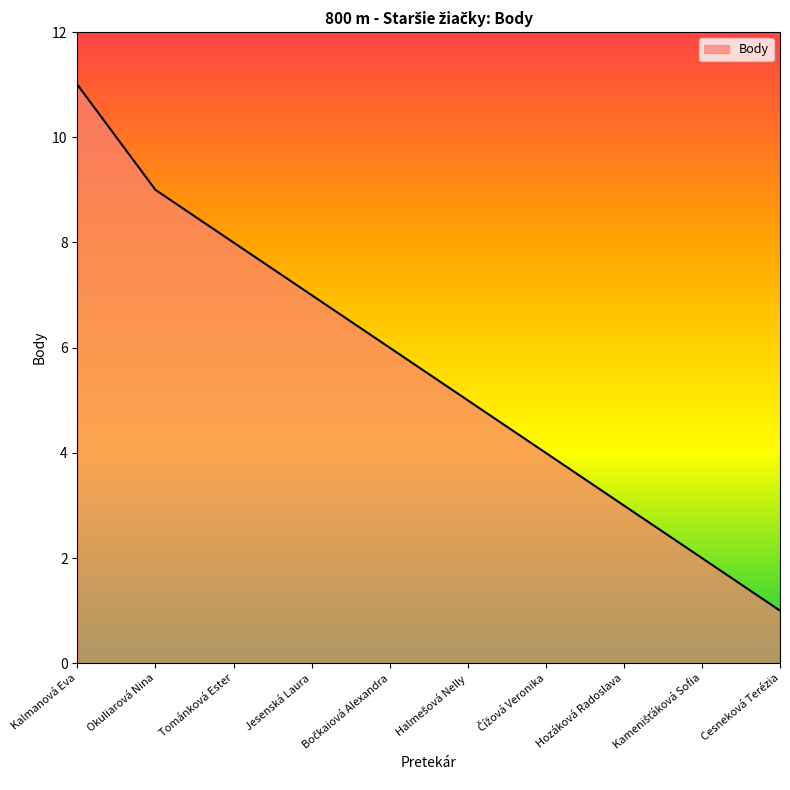

How many distinct data groups are displayed?

1